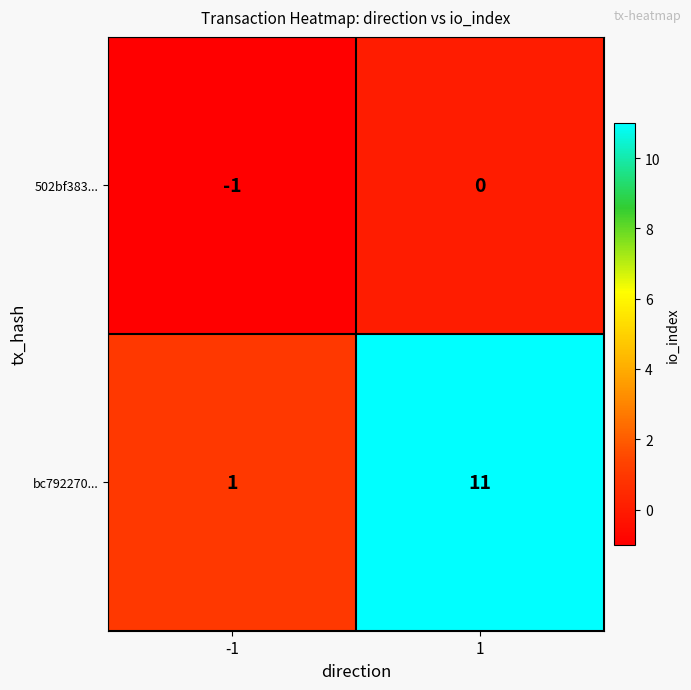

Which series changed the most between -1 and 1?

bc792270...